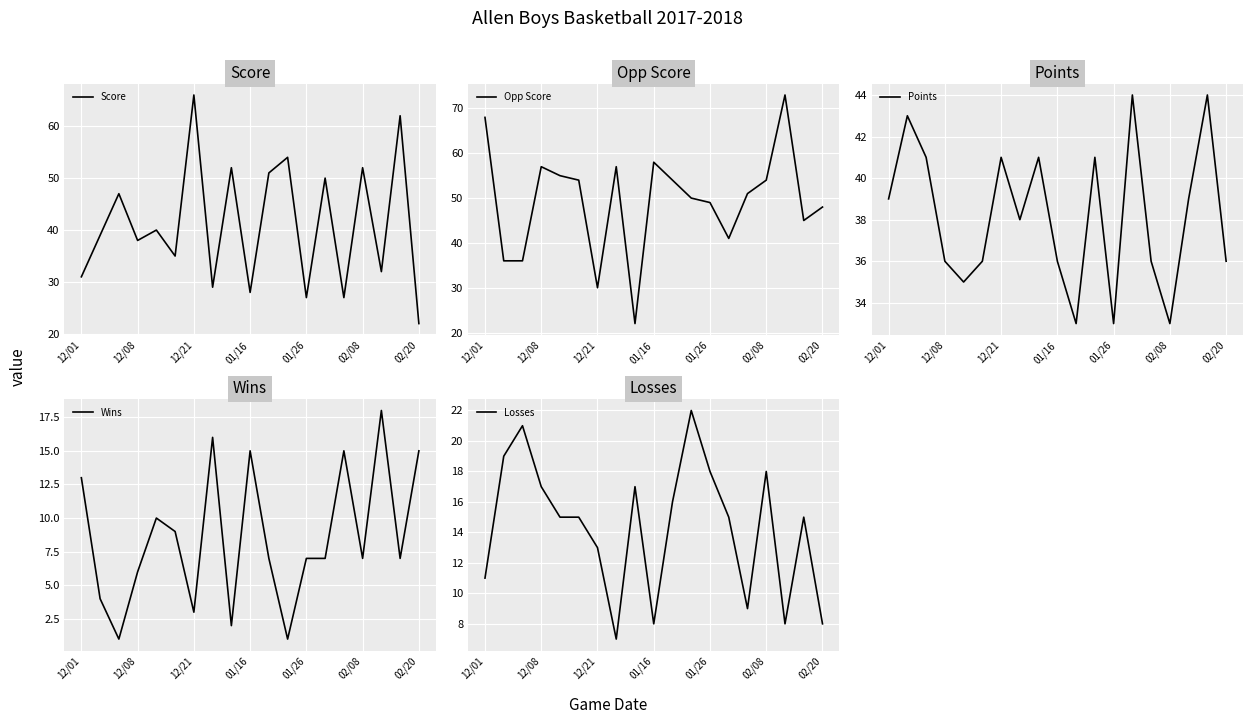

True or false: Score has a value of 62 at 17.

True